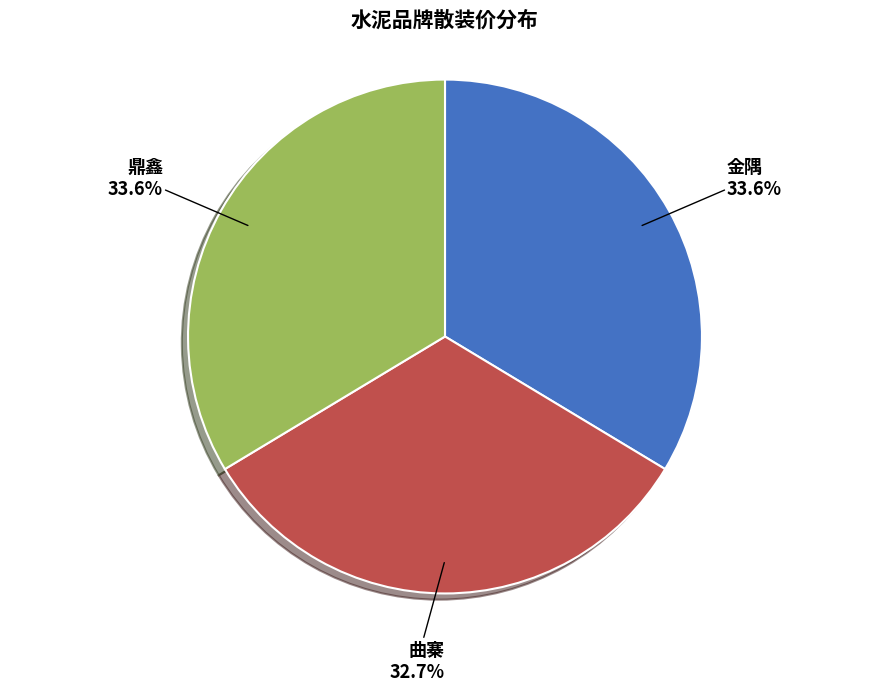

What percentage is the 曲寨 slice, to the nearest percent?

33%